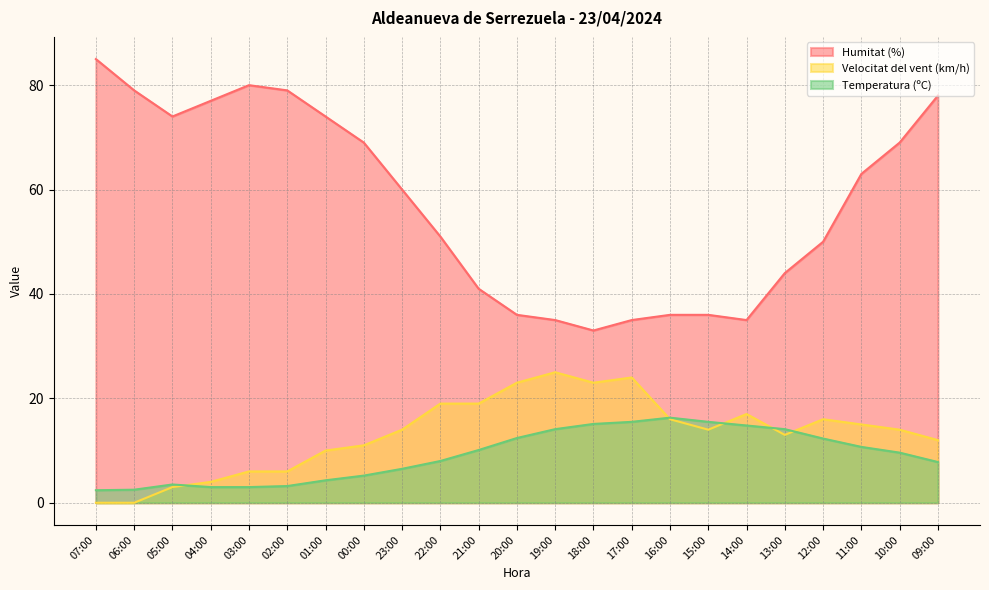

True or false: Temperatura (ºC) and Velocitat del vent (km/h) cross at least once.

True